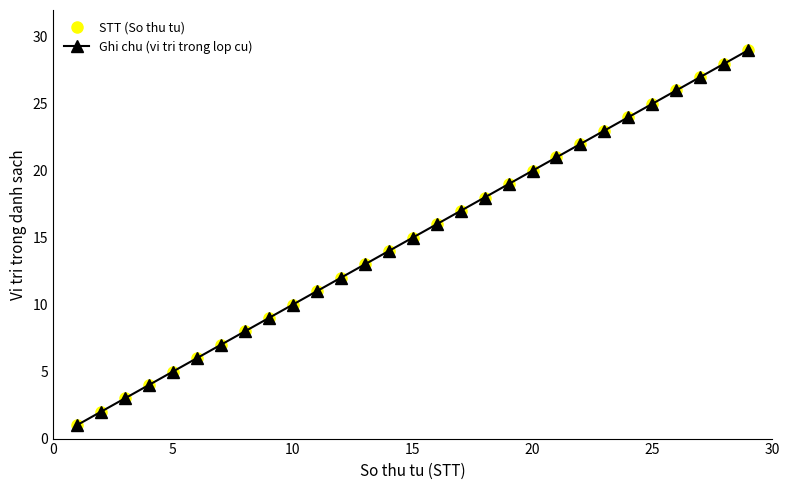

Is this an area chart (filled region under the line)?

No